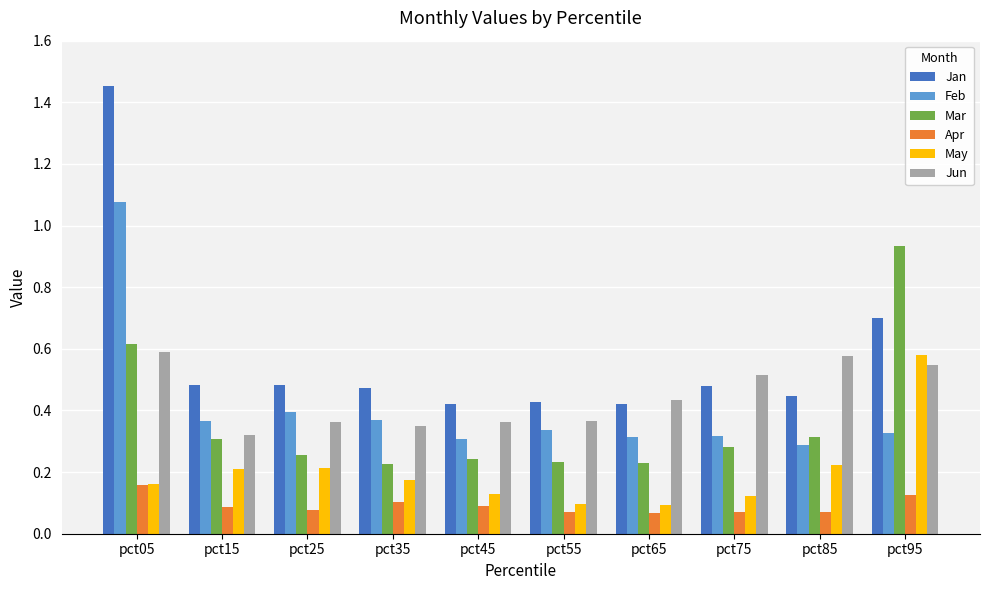

Which category has the highest value in the May series?

pct95